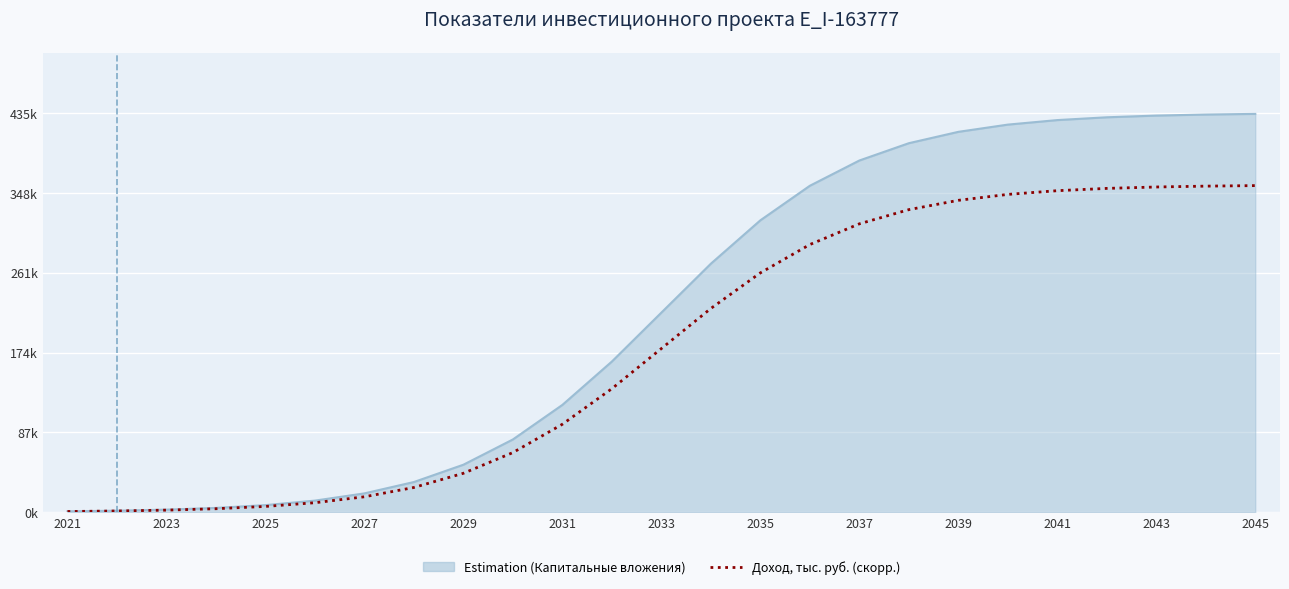

Does the chart have visible grid lines?

Yes